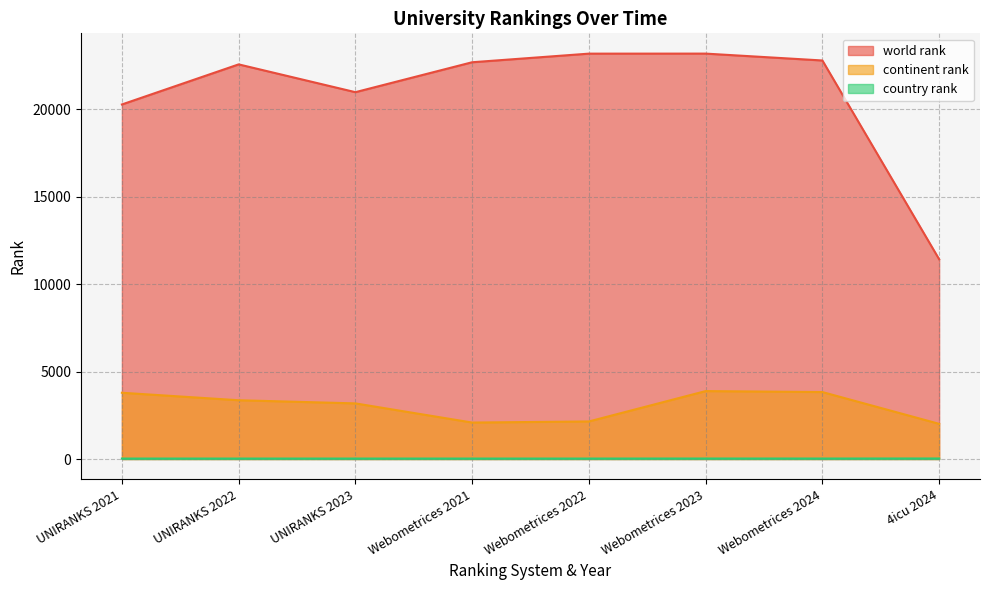

What is the maximum value for continent rank?

3883